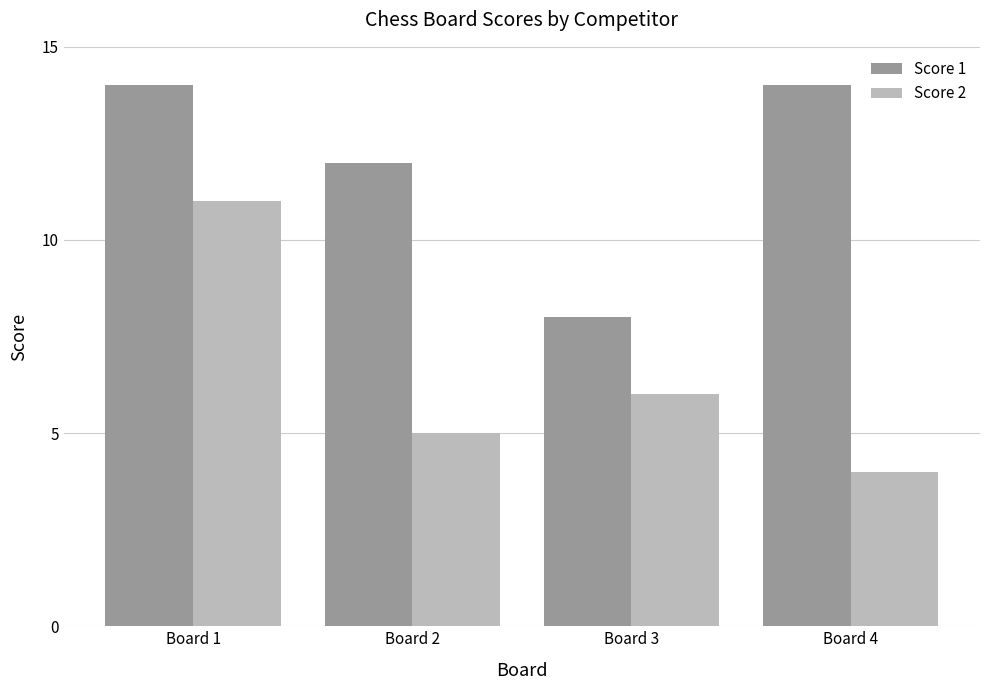

What is the value of the Score 1 bar at the 2nd from the left?

12